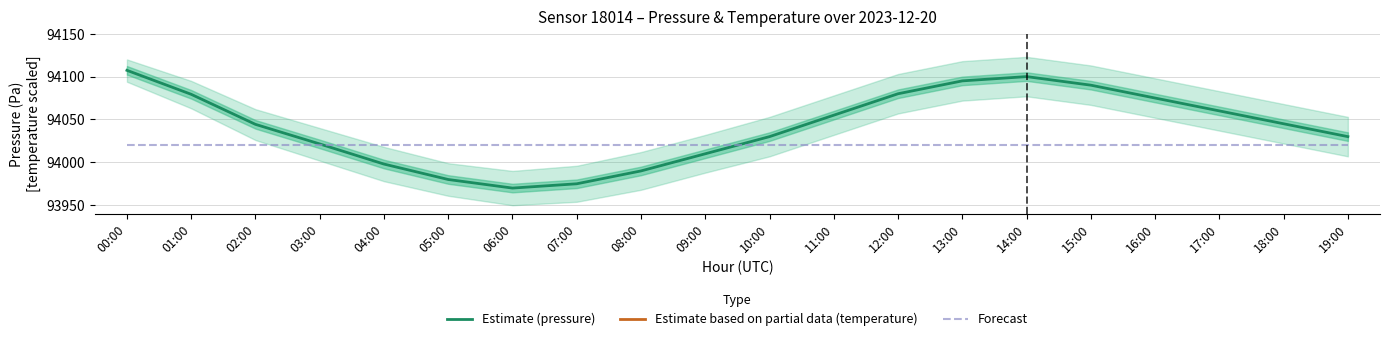

Is it true that Forecast equals 94020.0 at 05:00?

True